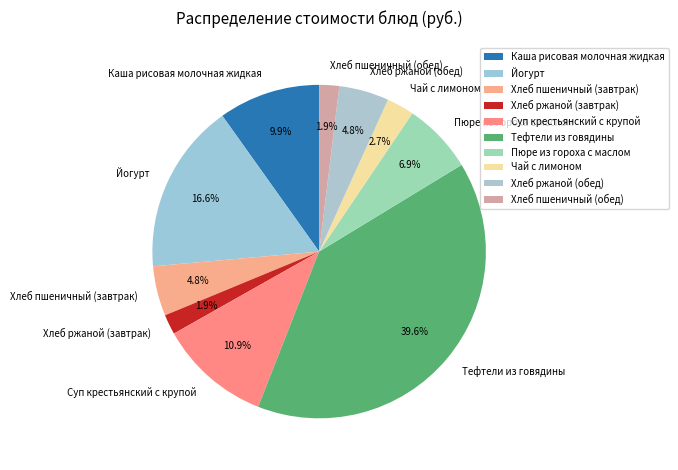

Is there a majority slice in this chart?

No